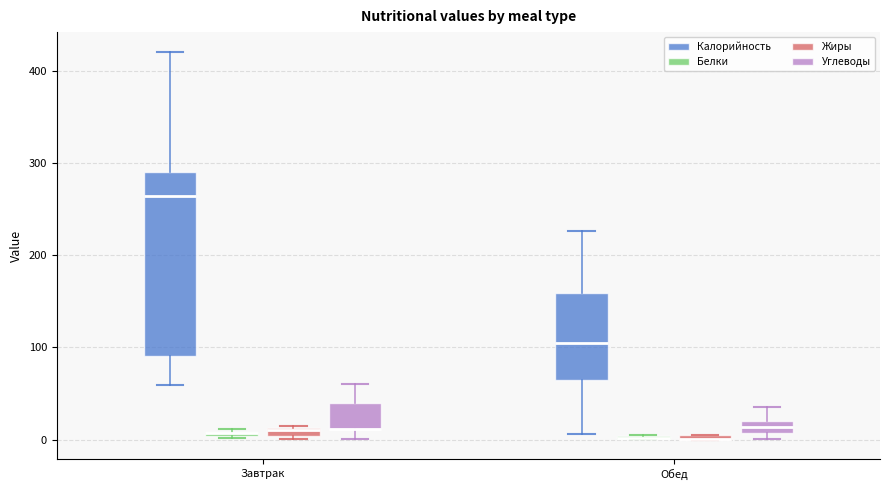

Where does the upper whisker of the box for Обед (Углеводы) end on the y-axis? The values are not printed on the chart, so give them approximately, as read against the axis.

30